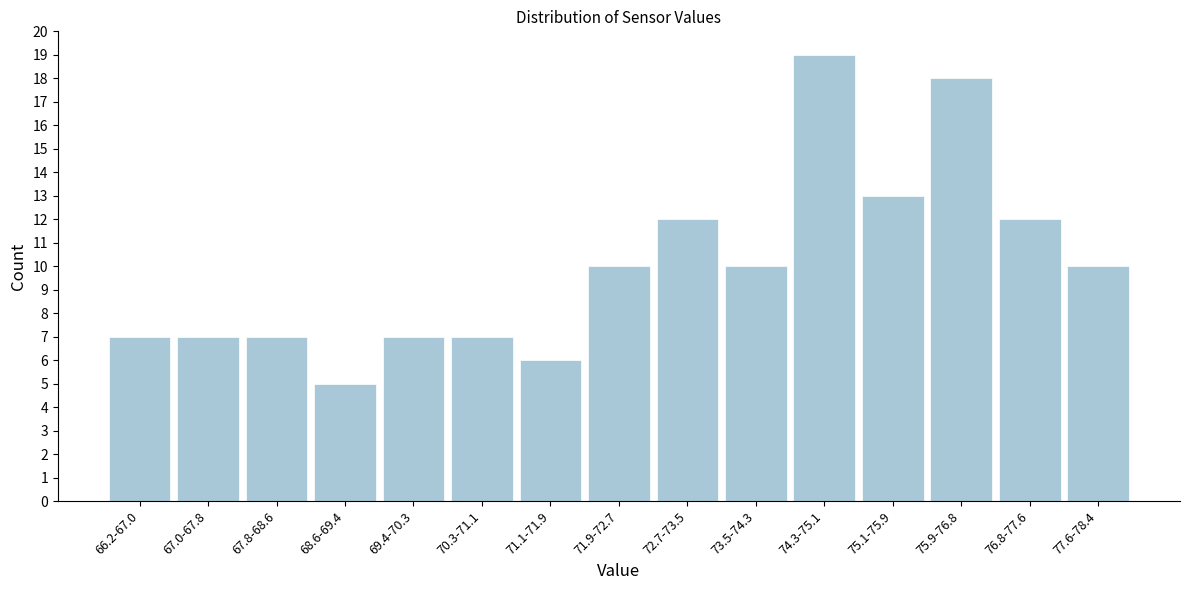

Reading left to right, list all the values displayed in this chart.

66.2-67.0=7	67.0-67.8=7	67.8-68.6=7	68.6-69.4=5	69.4-70.3=7	70.3-71.1=7	71.1-71.9=6	71.9-72.7=10	72.7-73.5=12	73.5-74.3=10	74.3-75.1=19	75.1-75.9=13	75.9-76.8=18	76.8-77.6=12	77.6-78.4=10